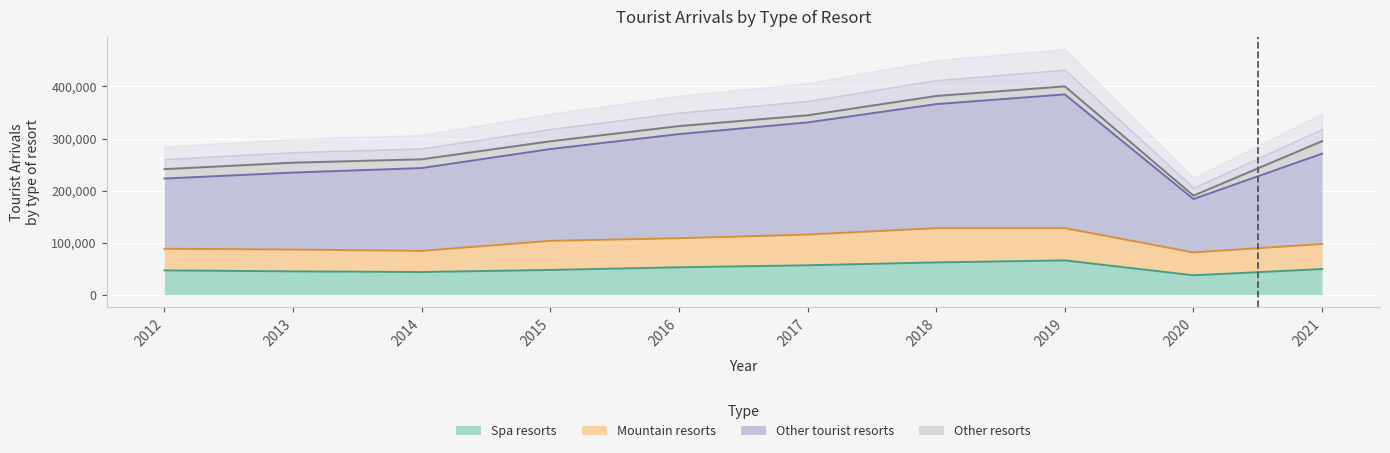

Which category has the highest value across all series?

2019